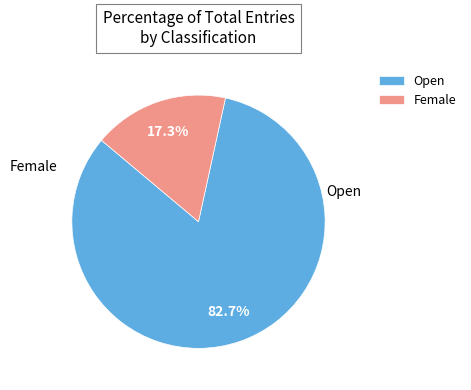

Which has a higher value, Open or Female?

Open